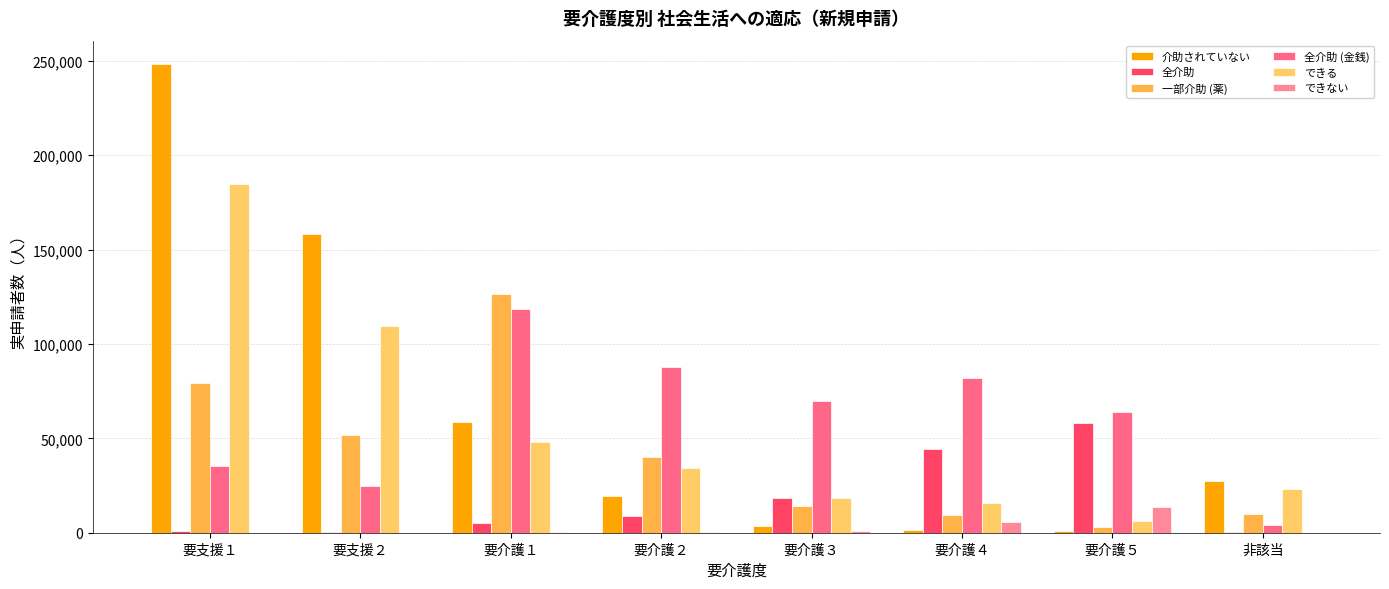

How many series are shown in this chart?

6